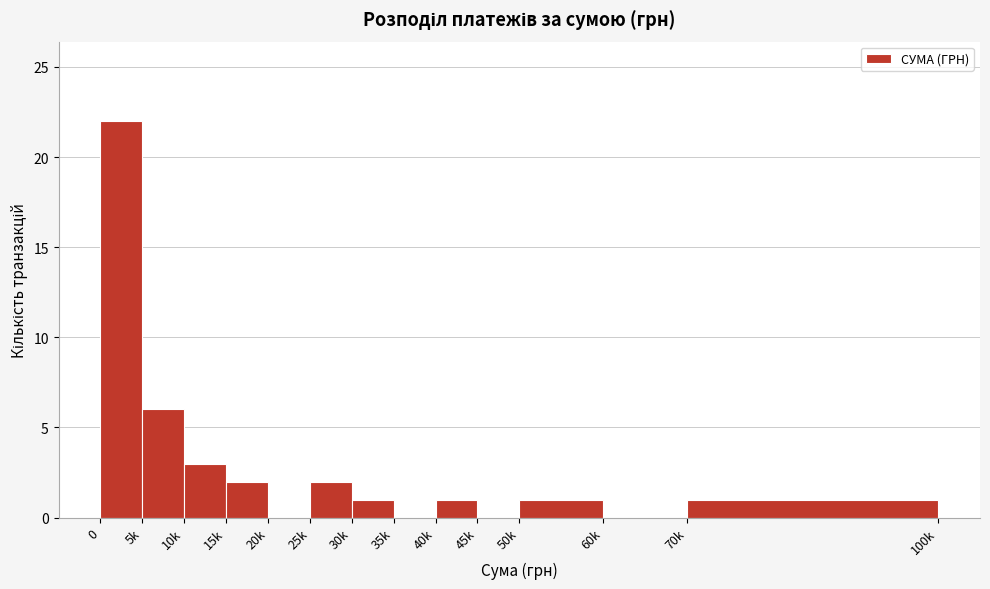

Reading left to right, what are all the values shown in this chart?

0=22	5k=6	10k=3	15k=2	20k=0	25k=2	30k=1	35k=0	40k=1	45k=0	50k=1	60k=0	70k=1